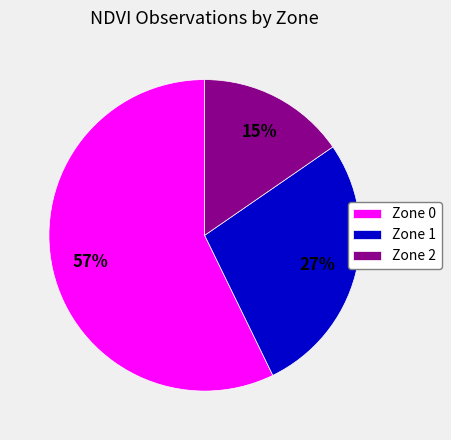

To the nearest percent, what is the difference between the largest and smallest slice percentages?

42%